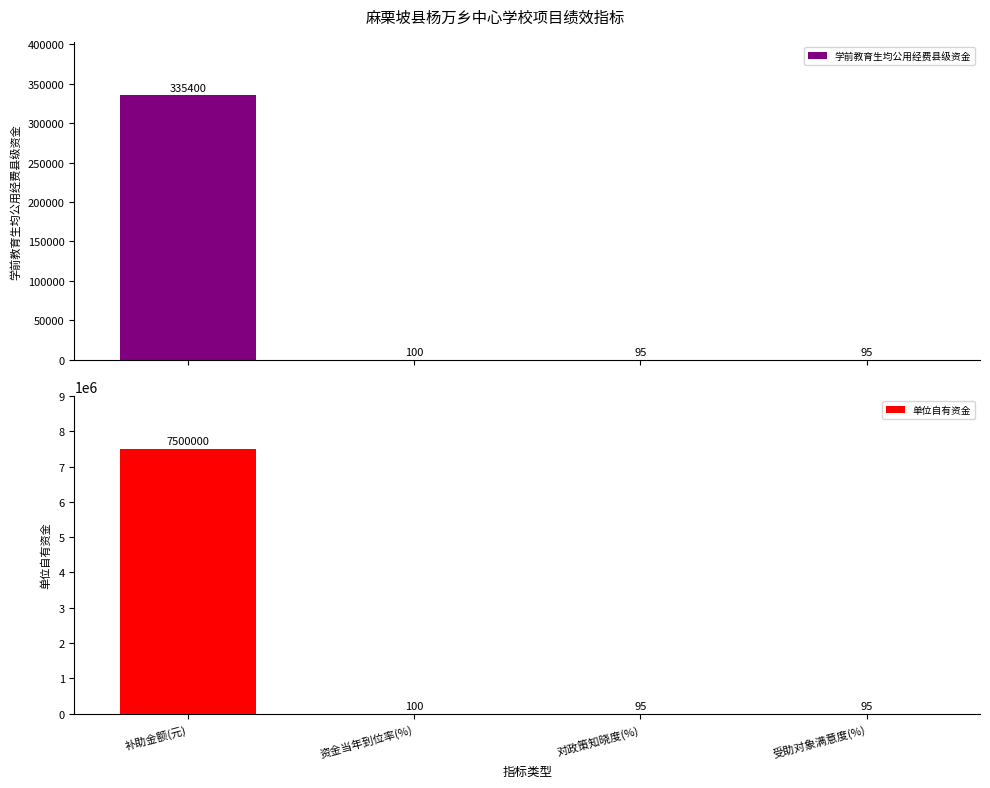

Reading right to left, what are all the values shown in this chart?

学前教育生均公用经费县级资金: 95	95	100	335400
单位自有资金: 95	95	100	7500000